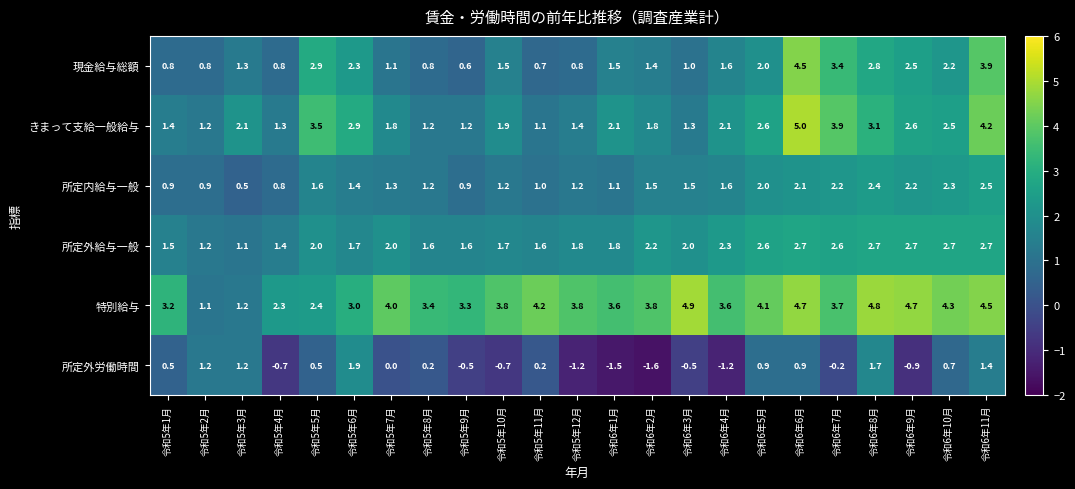

At 令和6年7月, list the series in order from largest to smallest.

きまって支給一般給与, 特別給与, 現金給与総額, 所定外給与一般, 所定内給与一般, 所定外労働時間